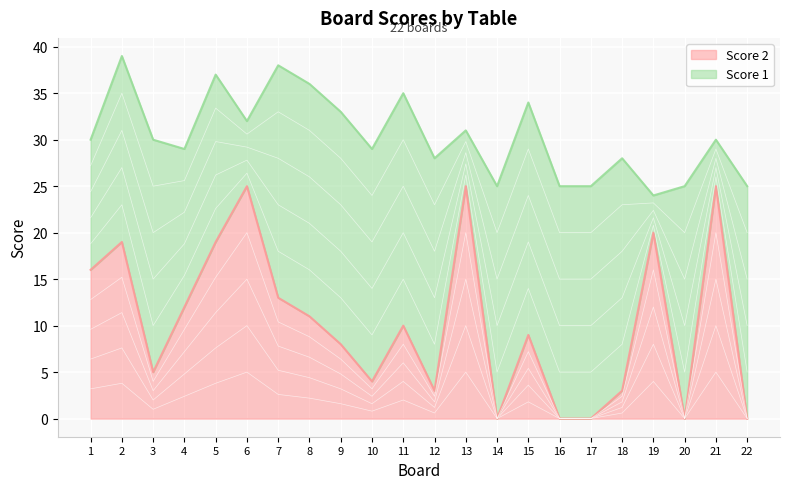

The value of Score 2 at 9 is 11. True or false?

False